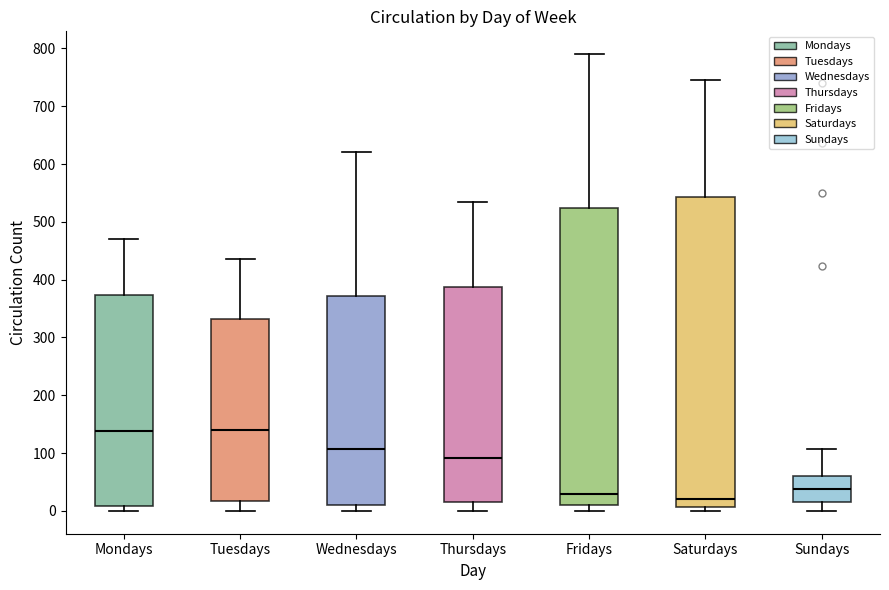

Reading left to right, read every box against the y-axis: the position of its median line, the range the box covers, and the ends of its whiskers. The values are not printed on the chart, so give them approximately, as read against the axis.

Mondays: median 140, box 10 to 370, whiskers 0 to 470
Tuesdays: median 140, box 20 to 330, whiskers 0 to 440
Wednesdays: median 110, box 10 to 370, whiskers 0 to 620
Thursdays: median 90, box 20 to 390, whiskers 0 to 530
Fridays: median 30, box 10 to 520, whiskers 0 to 790
Saturdays: median 20, box 10 to 540, whiskers 0 to 750
Sundays: median 40, box 10 to 60, whiskers 0 to 110